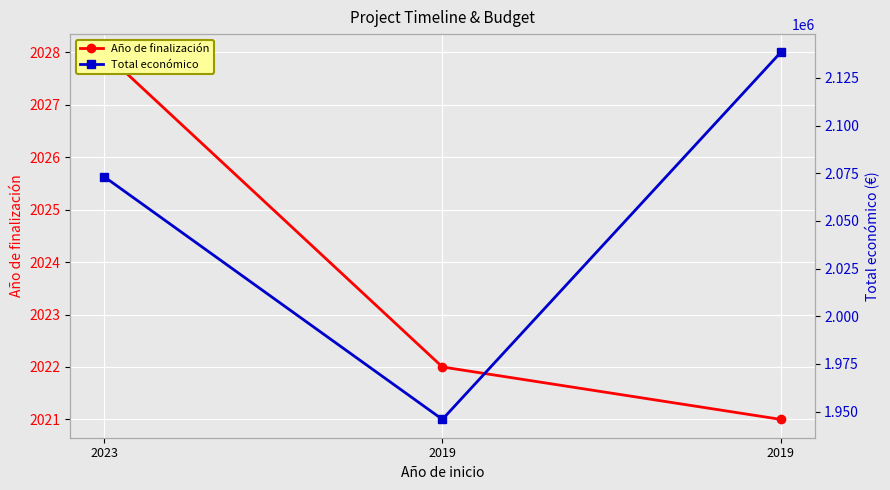

Count the Total económico values in the range 1945914 to 2138337.

3